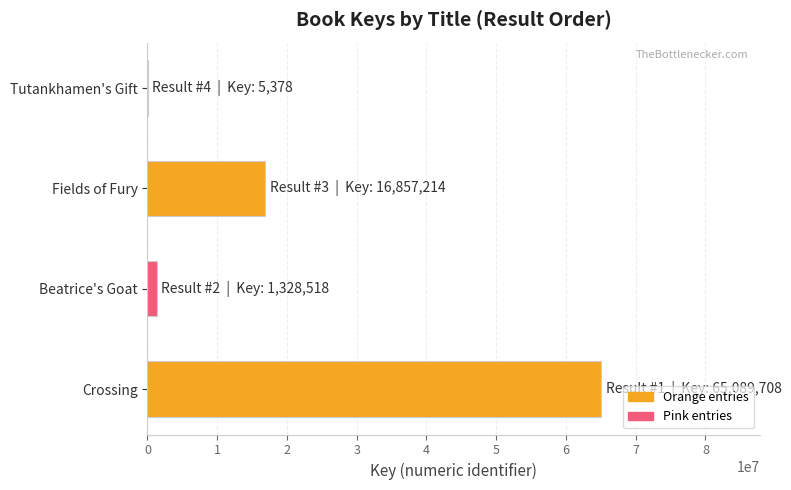

The value at Crossing is 33530616. True or false?

False